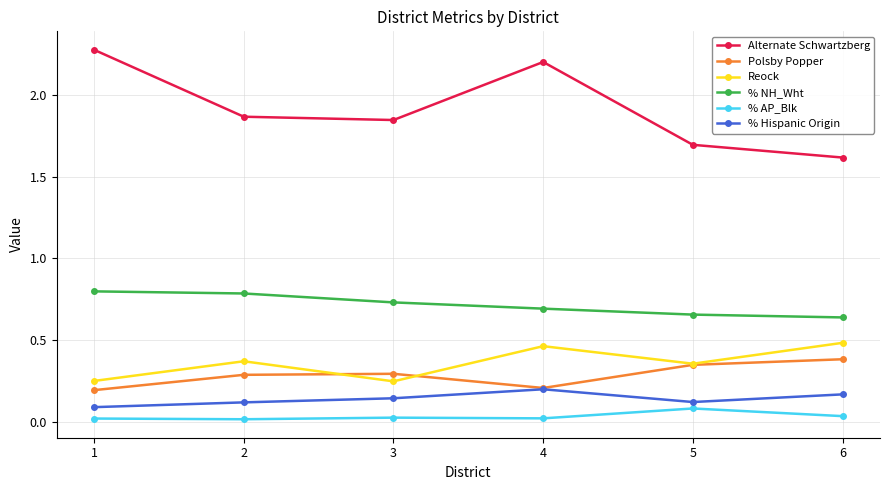

Count the % NH_Wht values in the range 0 to 1.

6